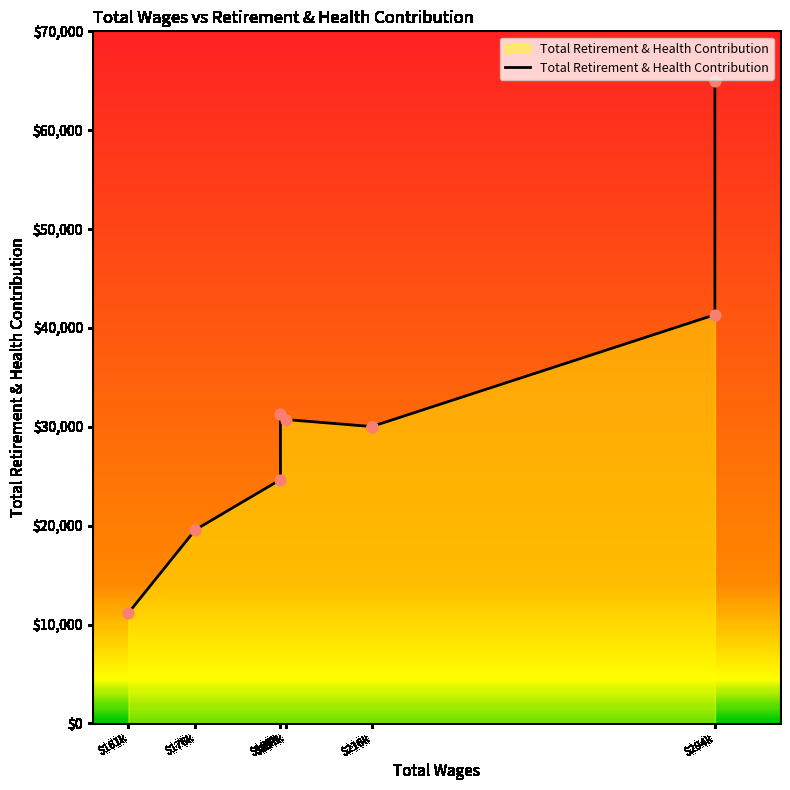

Between $196k and $216k, which is larger?

$216k